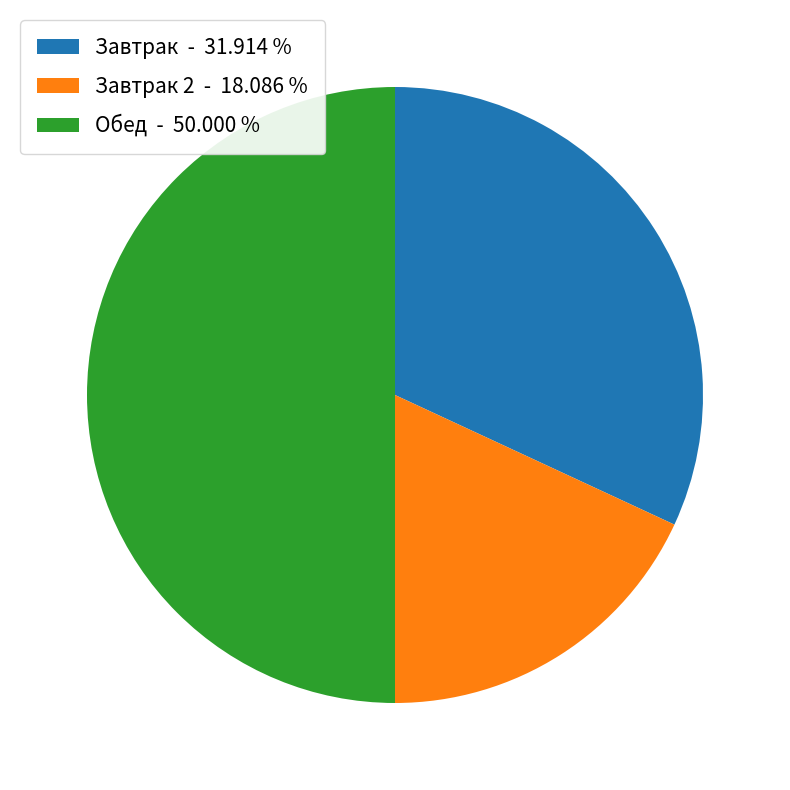

Does Завтрак - 31.914 % account for over 50% of the chart?

No